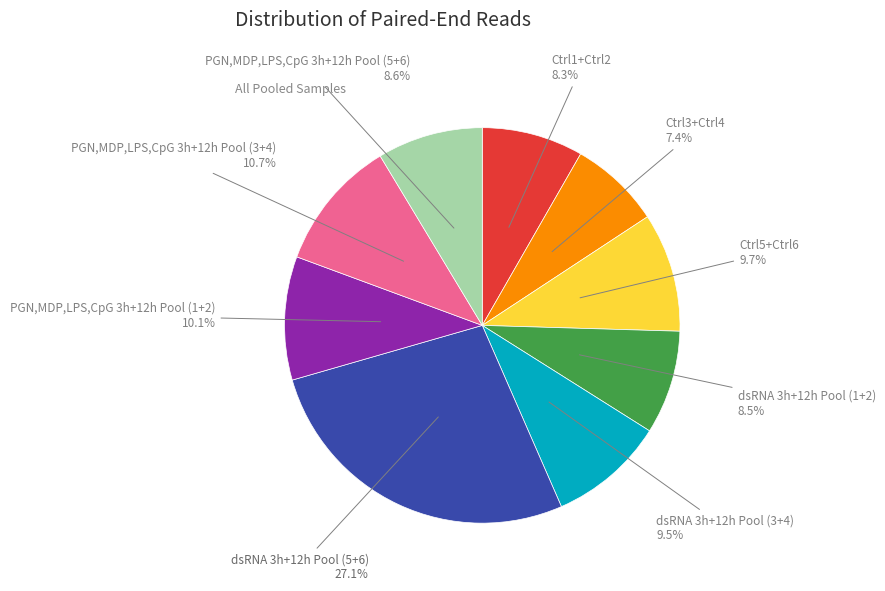

How many segments does this pie chart have?

9